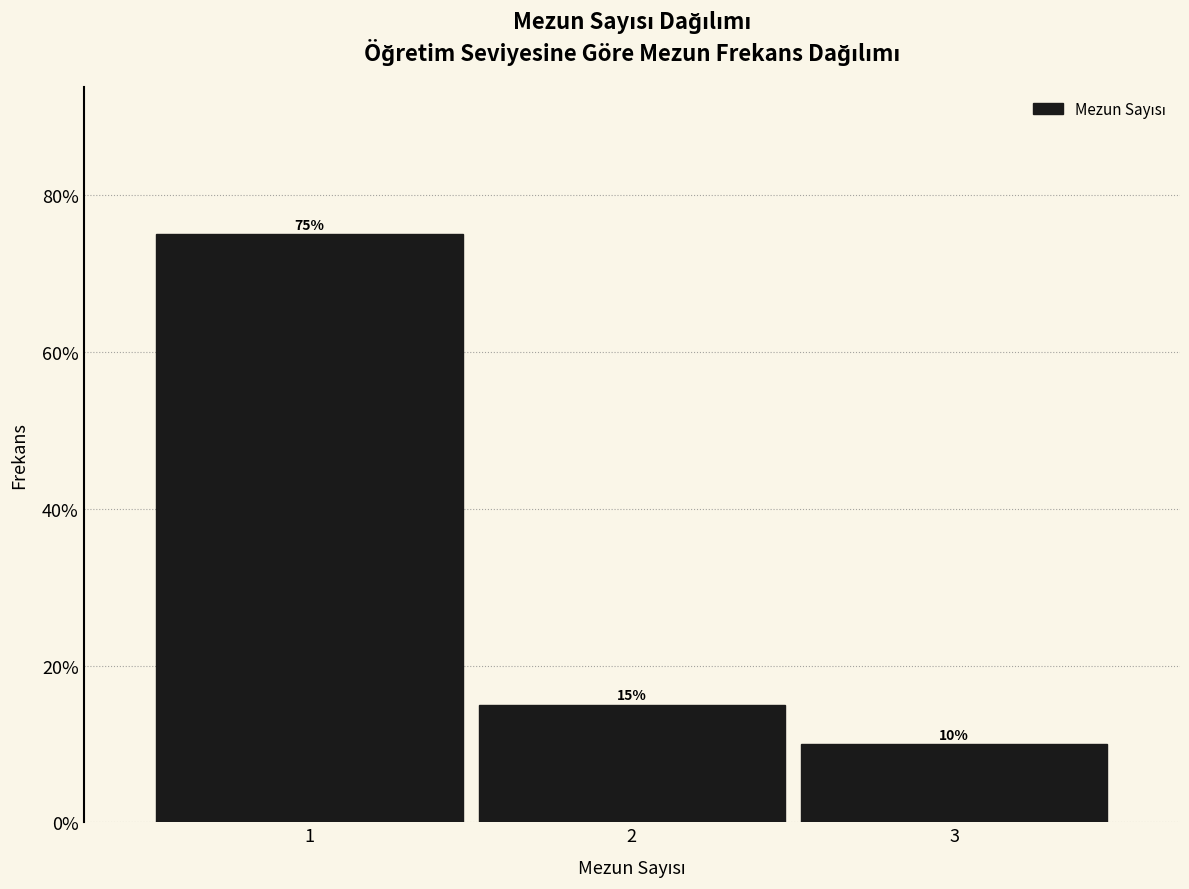

Reading left to right, transcribe this chart: for each bar, give the range it covers on the x-axis and its height.

0.5 to 1.5: 75
1.5 to 2.5: 15
2.5 to 3.5: 10